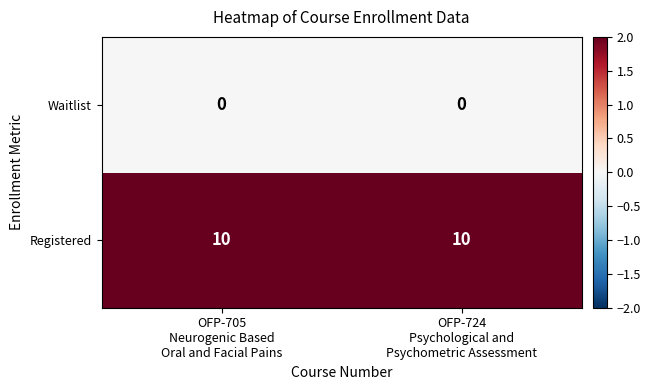

What is the average value of the Registered series?

10